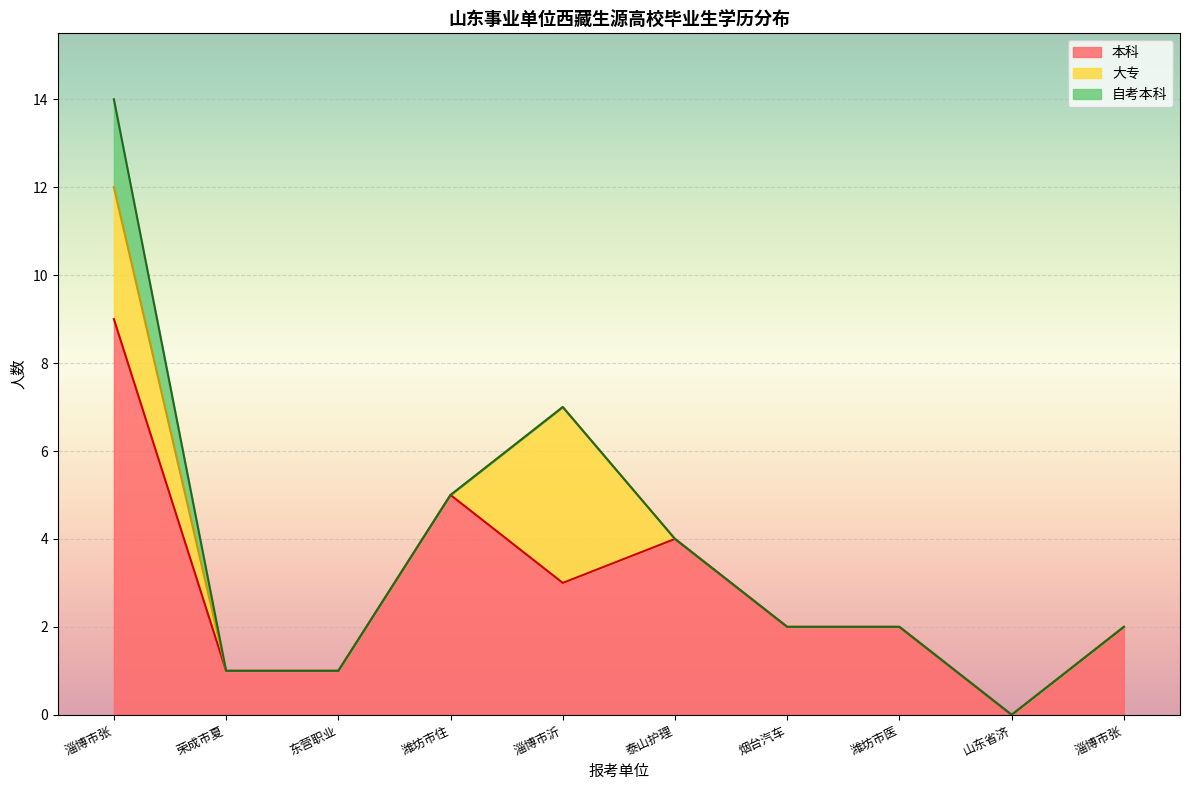

Between 2 and 8, which series saw the biggest shift?

本科